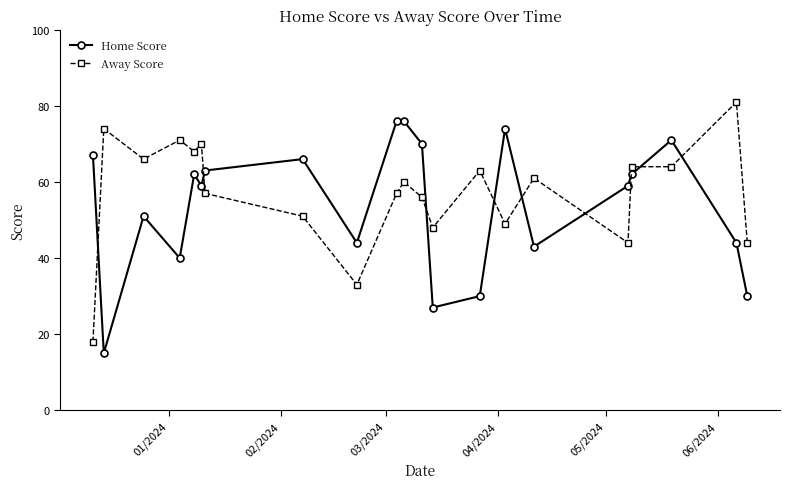

Count the number of data series in this chart.

2